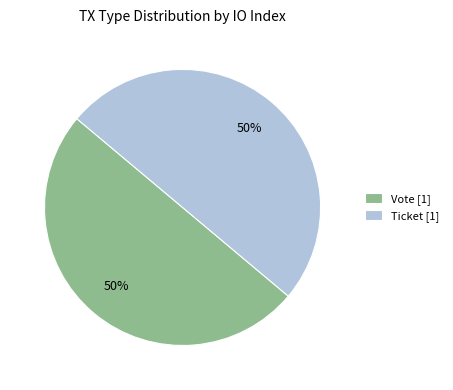

To the nearest percent, what portion does Vote [1] represent?

50%